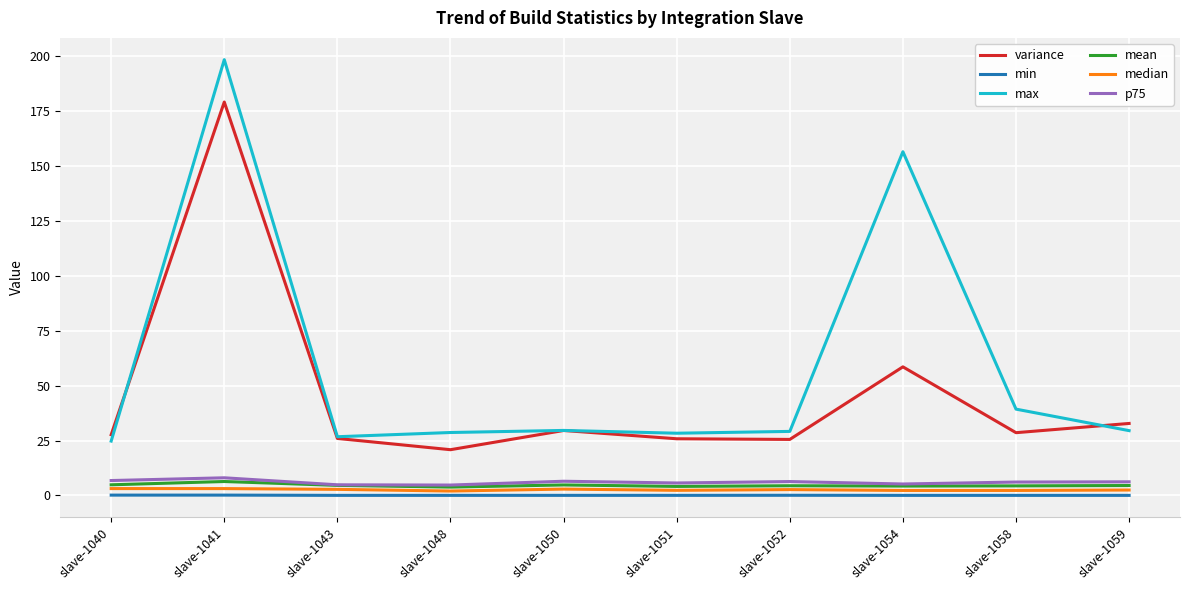

Which series has the largest range (max minus min)?

max